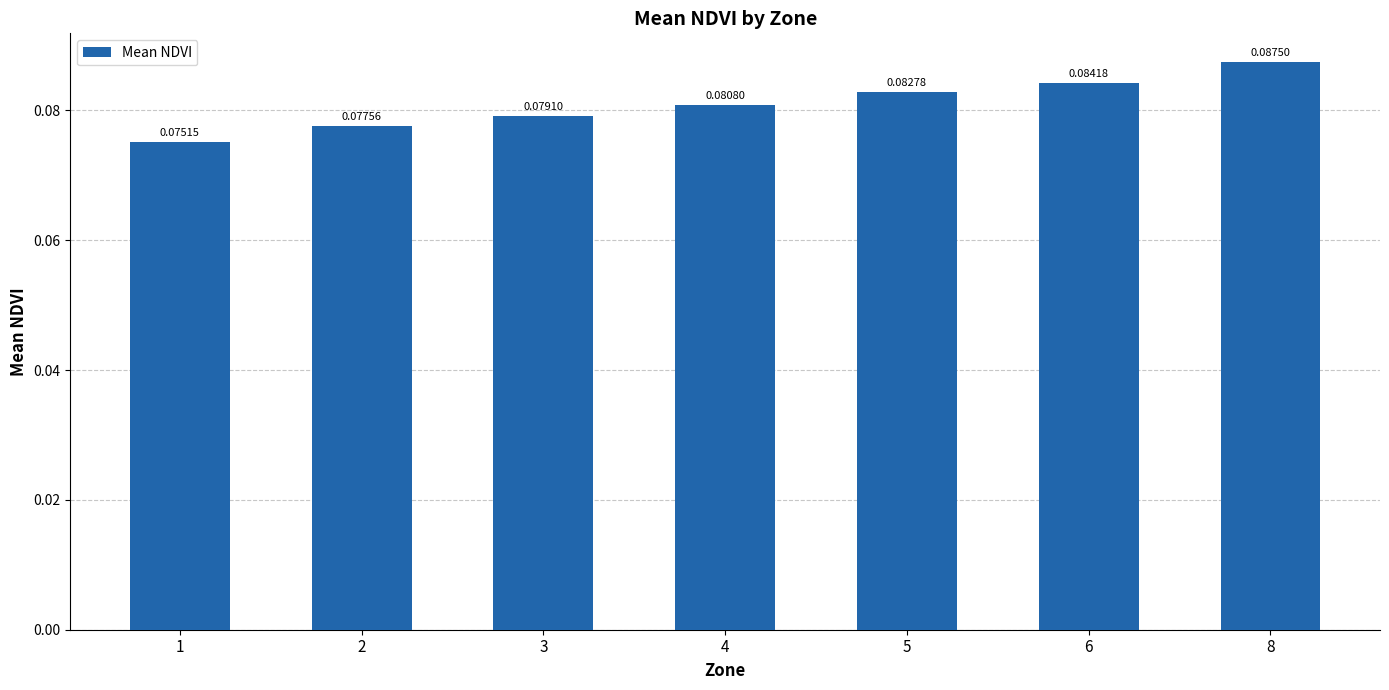

Does the chart contain stacked bars?

No